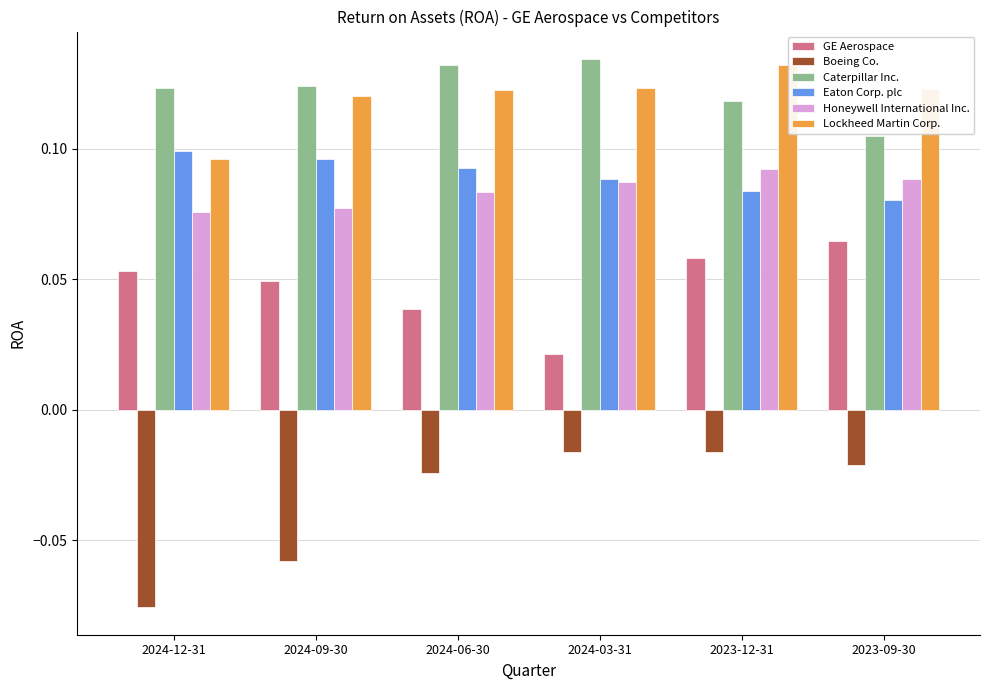

How many distinct data groups are displayed?

6